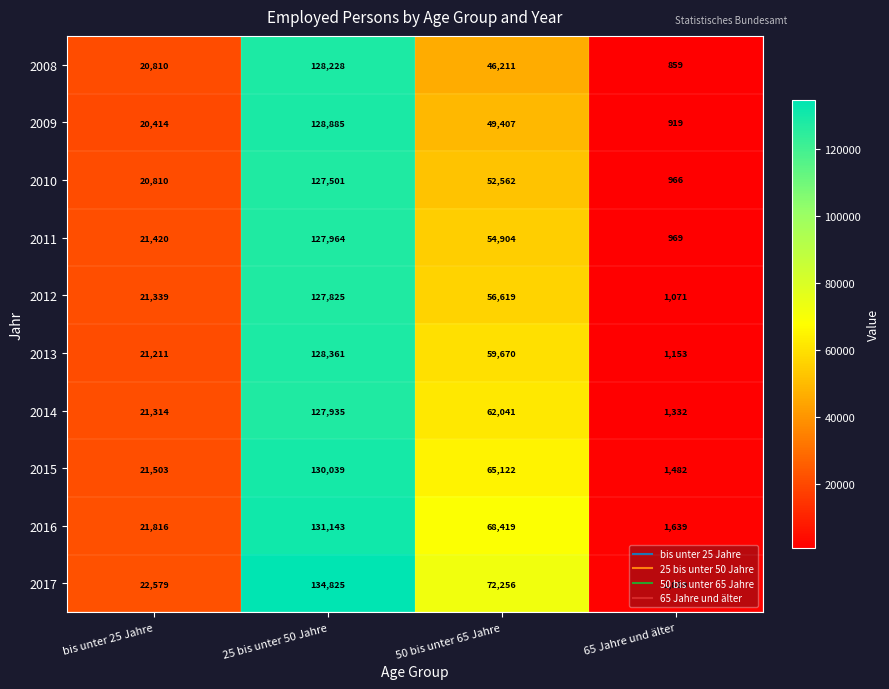

True or false: 2015 has a value of 865 at 65 Jahre und älter.

False